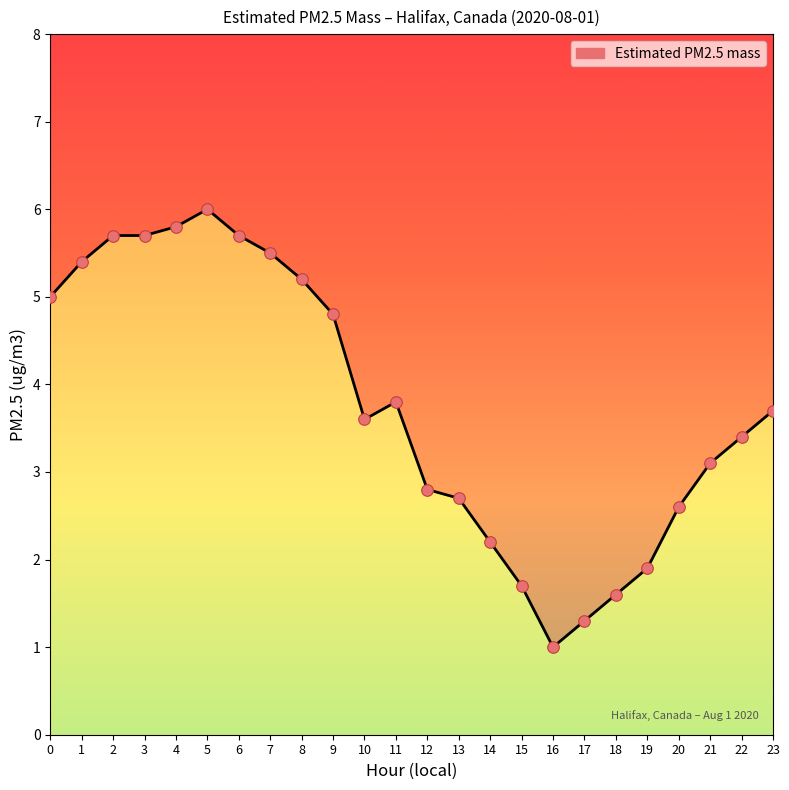

Between 2 and 5, which is larger?

5